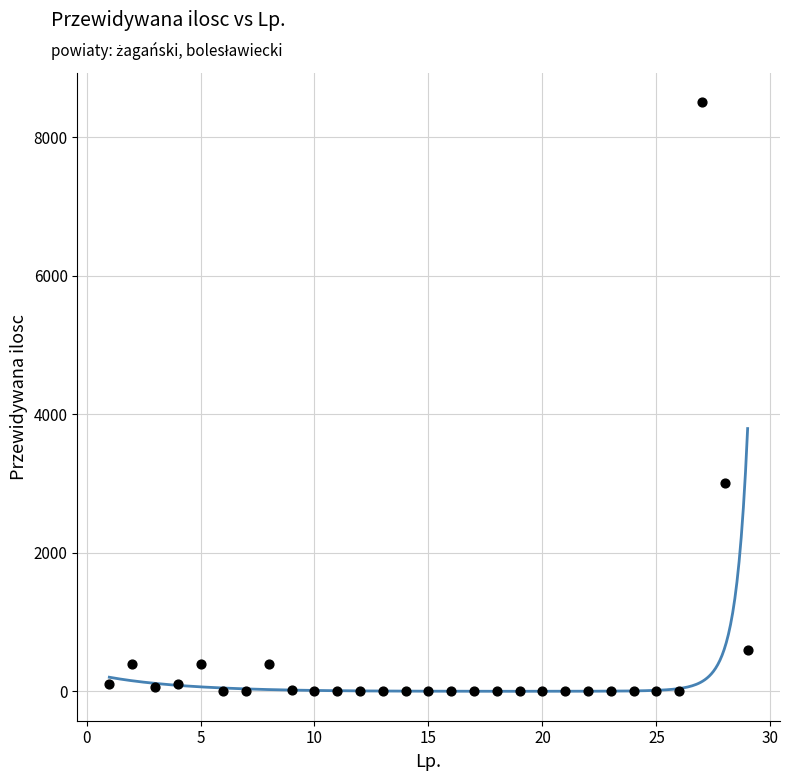

What Y value in the scatter plot is closest to 4250?

3000